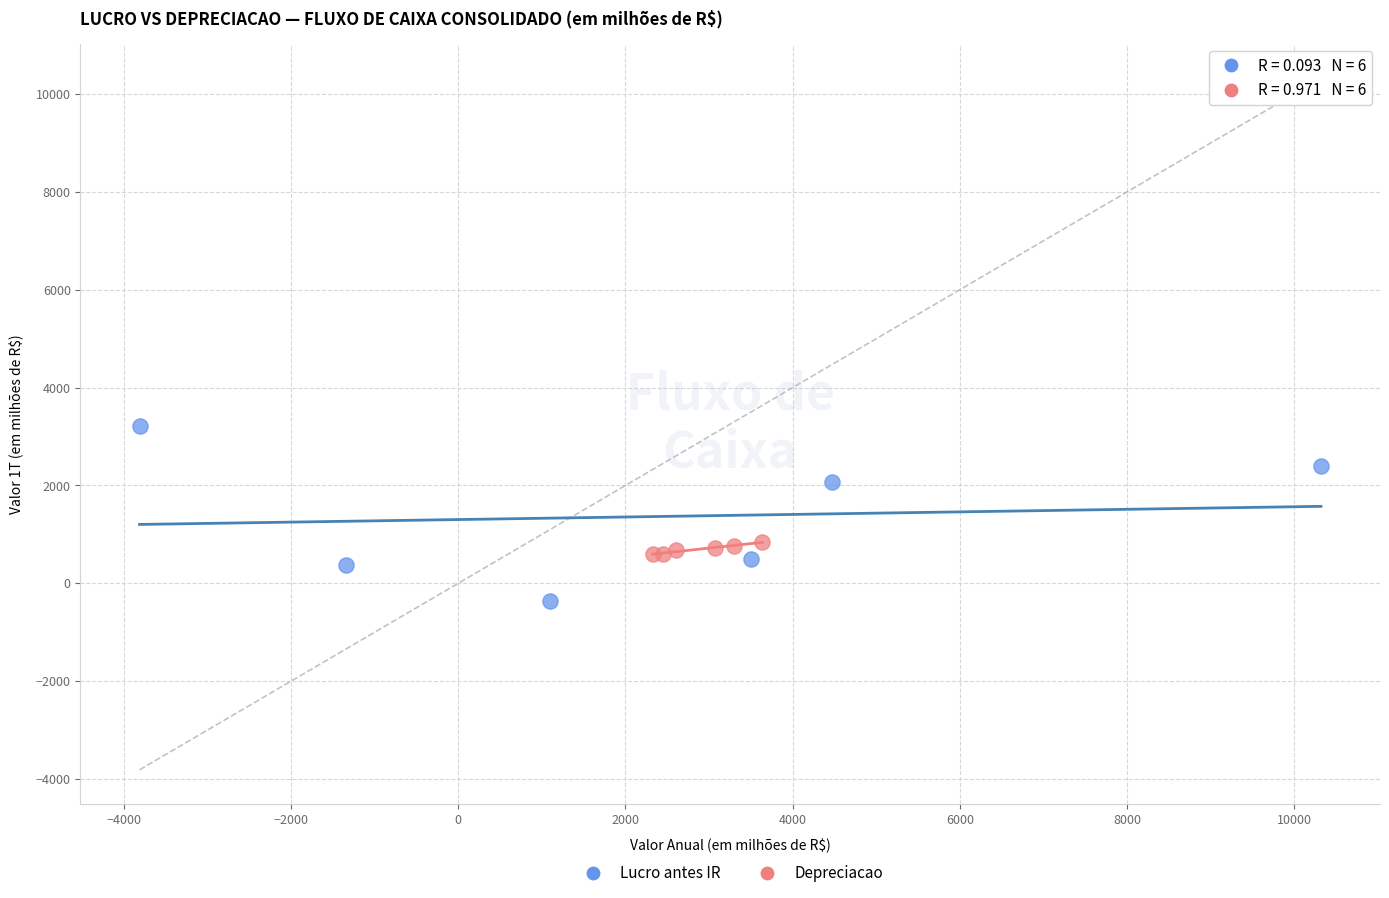

Which series contains the highest Y value?

Lucro antes IR